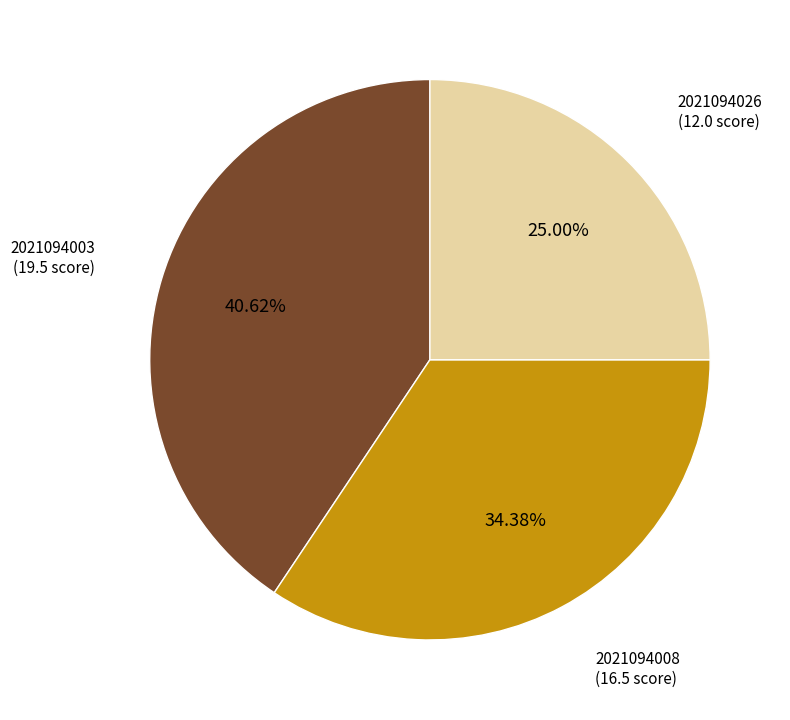

To the nearest percent, what is the difference between the 2021094026 and 2021094003 slice percentages?

16%